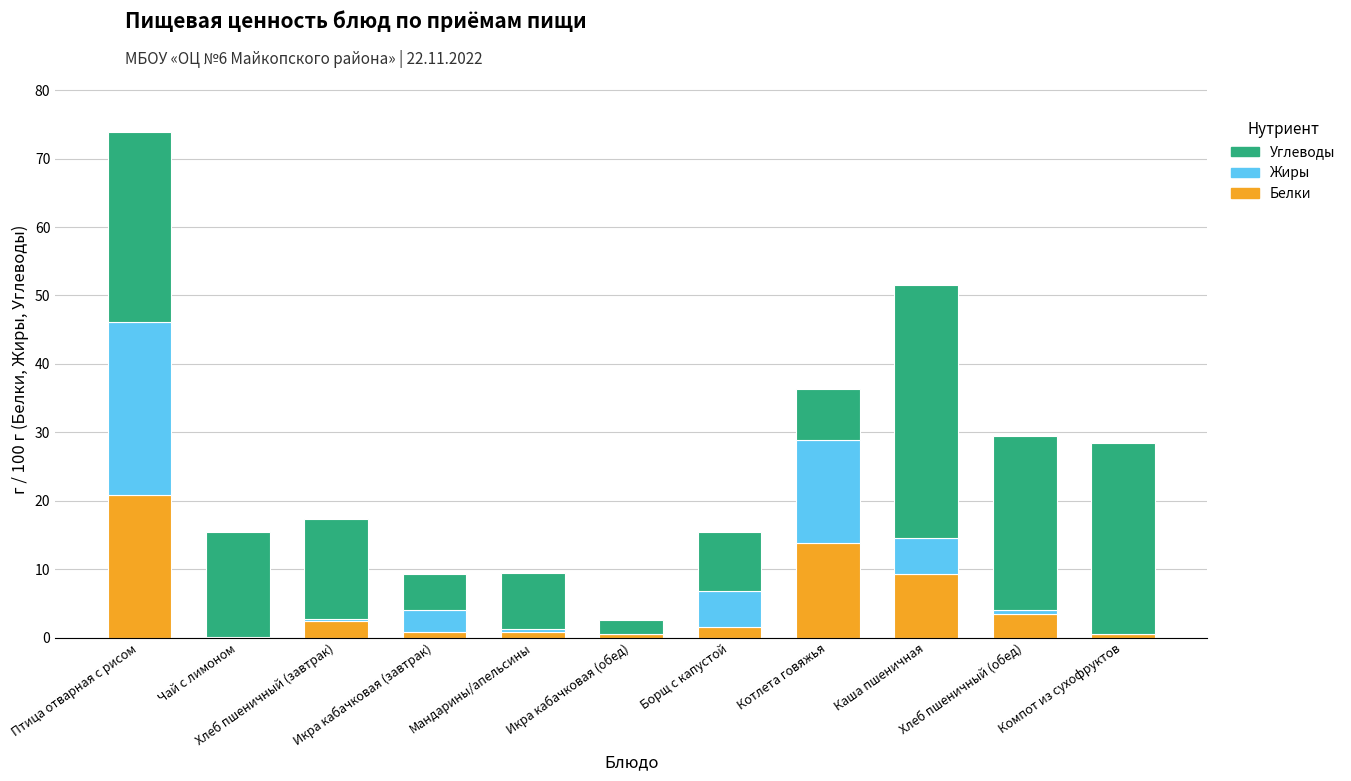

Are the bars horizontal?

No